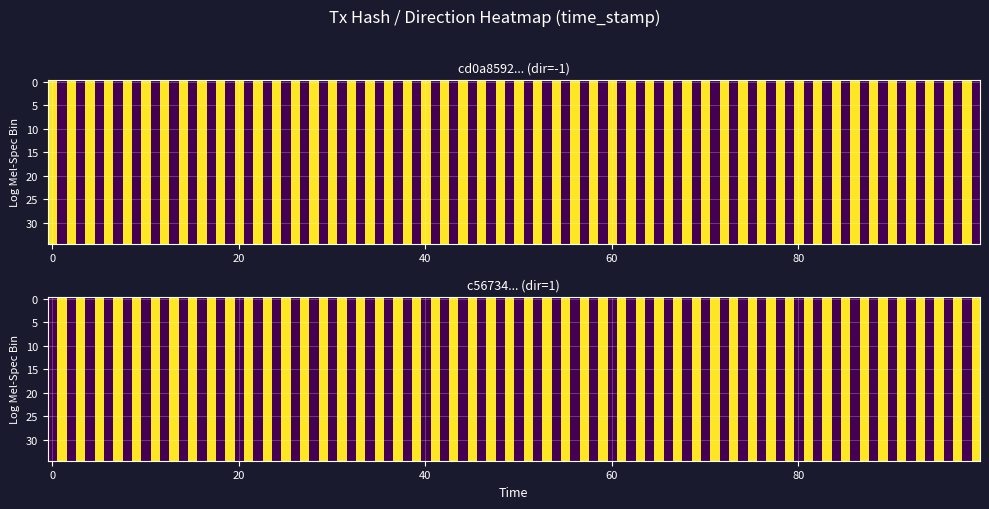

Which series has the largest range (max minus min)?

cd0a85929af63d12926952ee385c75246a6b588